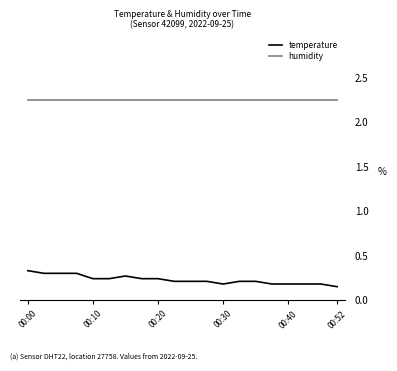

How many lines are shown in the chart?

2